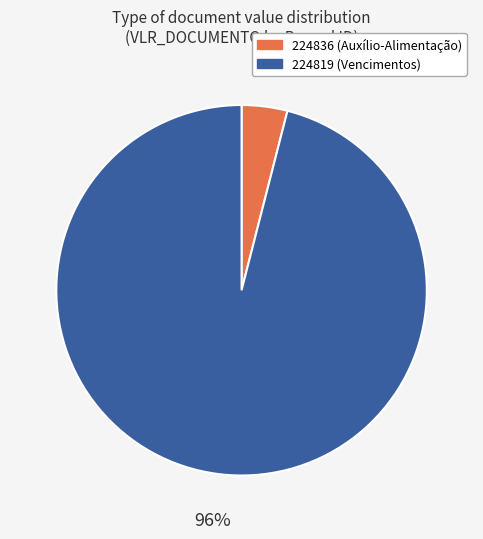

True or false: 224819 accounts for 96% of the total.

True